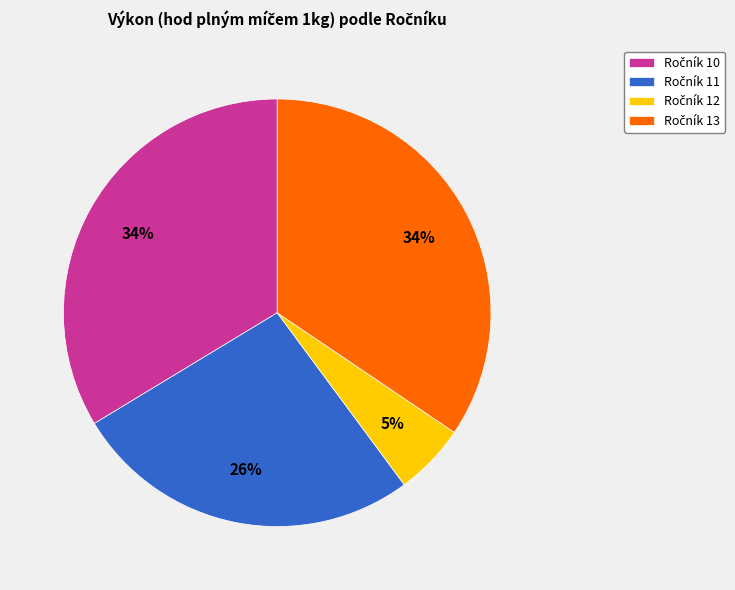

To the nearest percent, what is the difference between the largest and smallest slice percentages?

29%